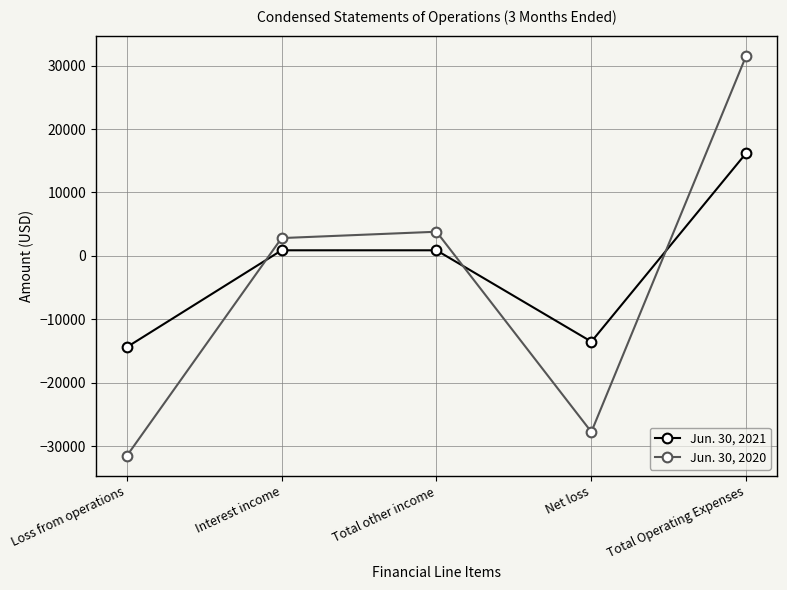

What is the minimum value shown in the chart?

-31570